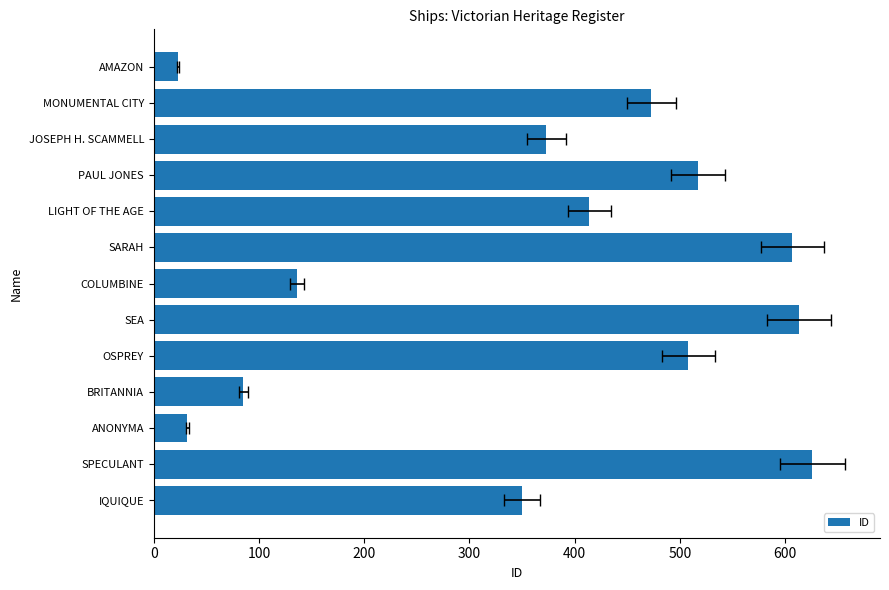

How many data points are less than 414?

6